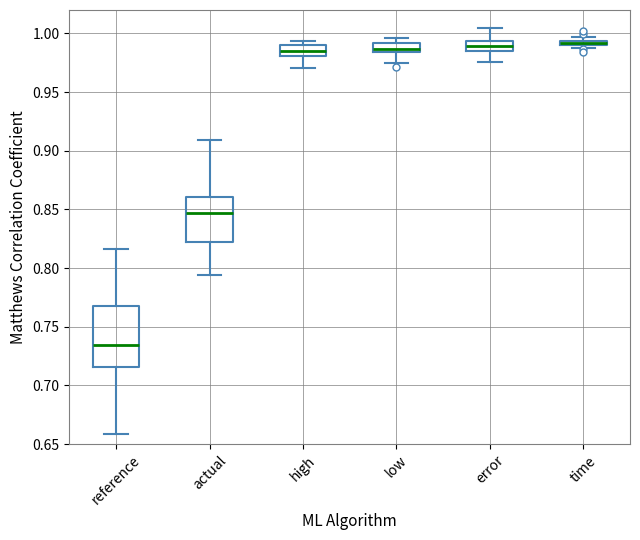

Which box is the tallest, from its lower edge to its upper edge?

reference